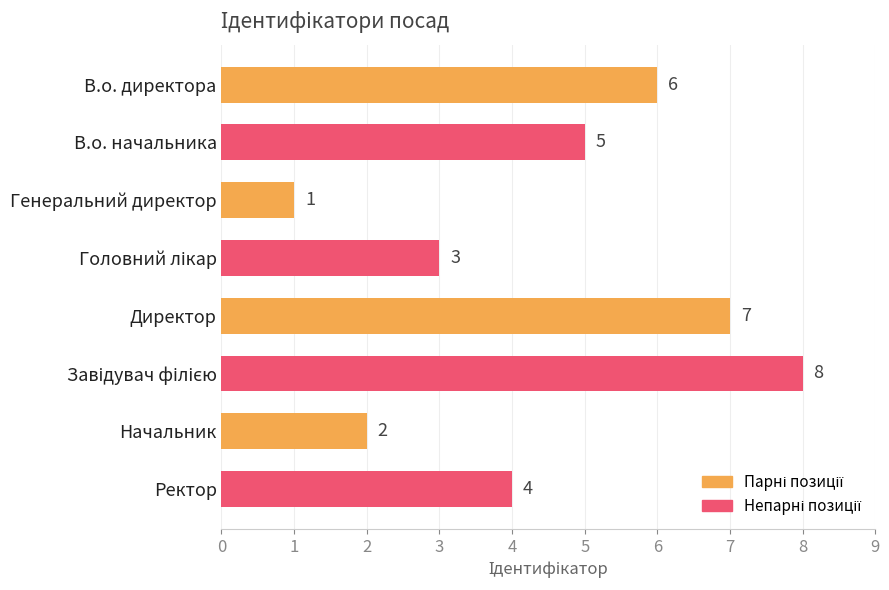

What is the difference between the maximum and minimum values?

7